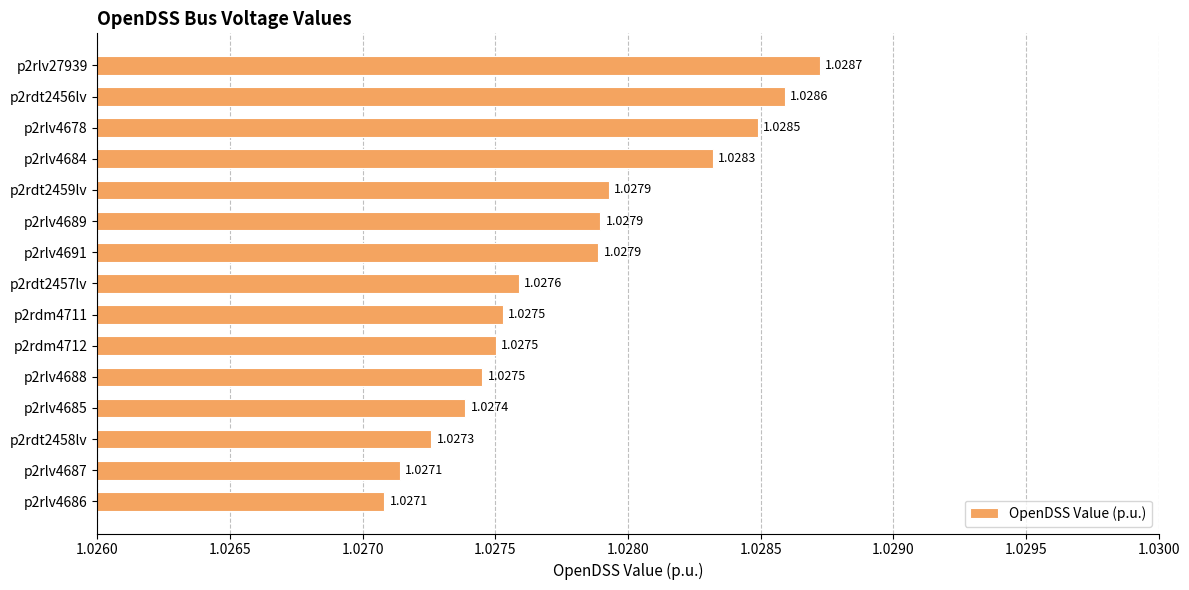

Which has a higher value, p2rdm4711 or p2rdt2459lv?

p2rdt2459lv